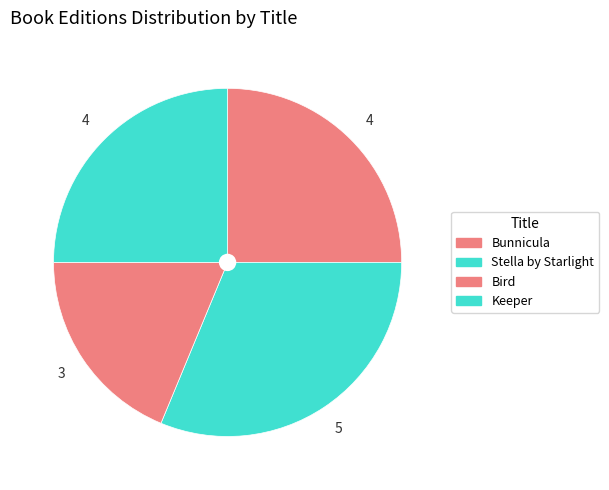

Rank the categories by value from lowest to highest.

Bird, Bunnicula, Keeper, Stella by Starlight